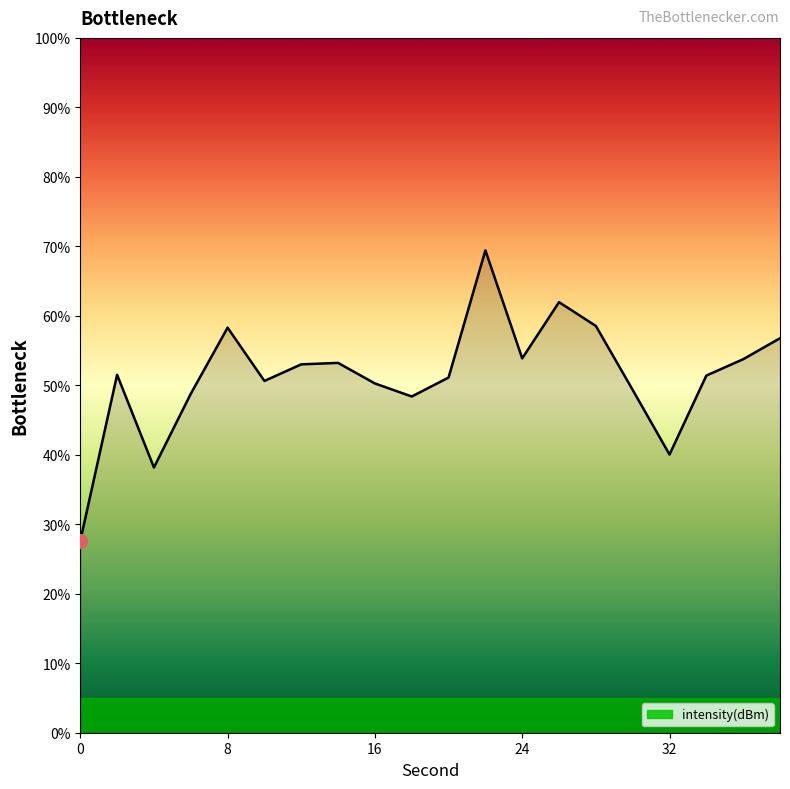

What is the maximum value shown in the chart?

69.4